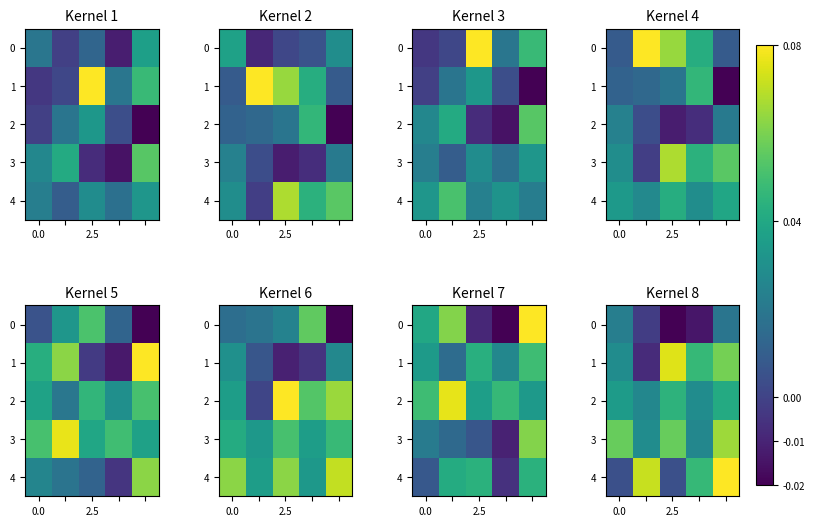

How many values in 1 are above zero?

4